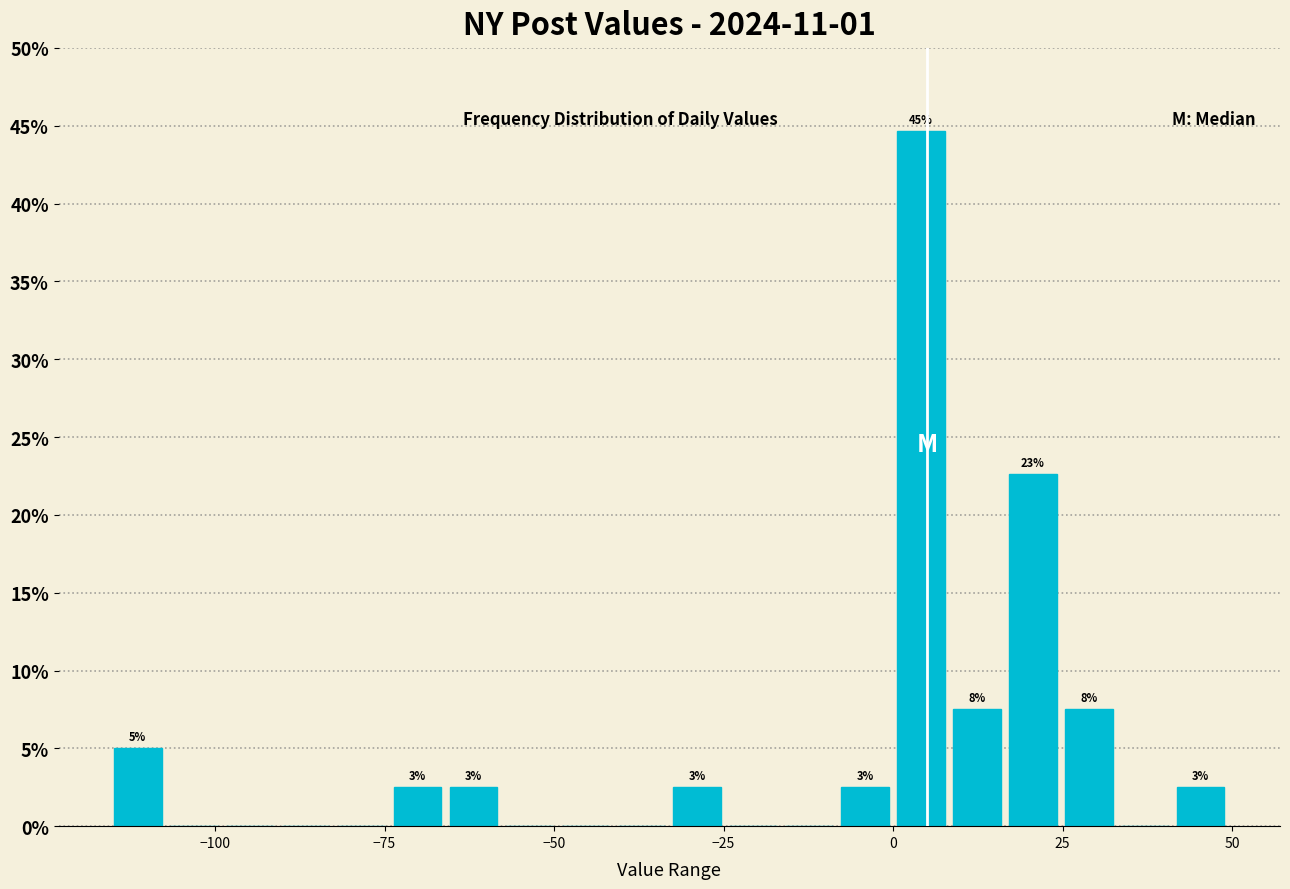

Read against the x-axis, roughly where is the centre of the tallest bar?

5